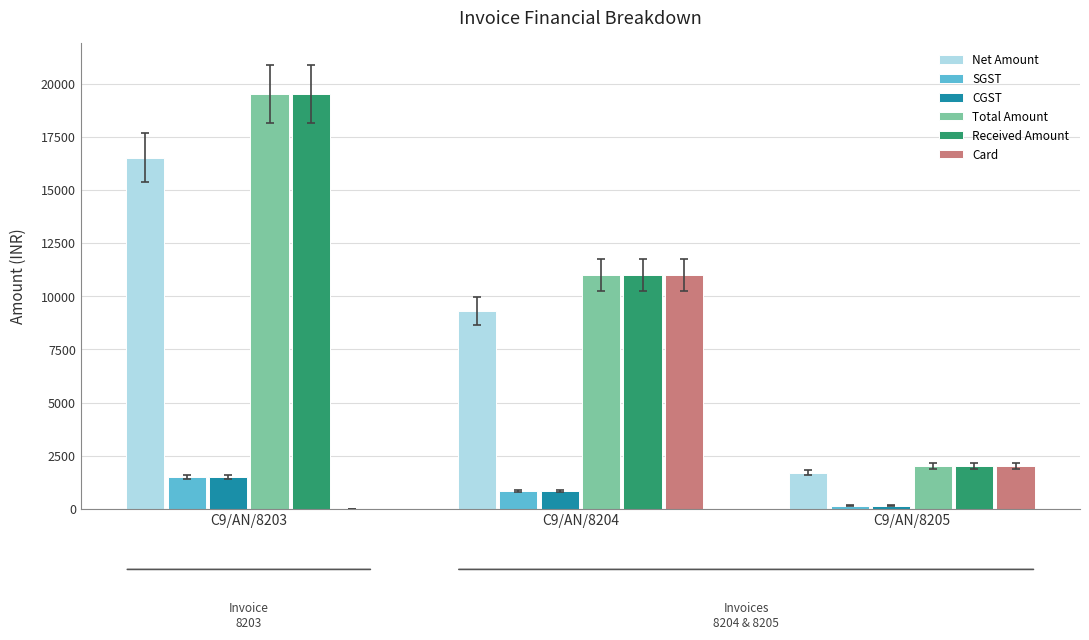

What is the sum of all Net Amount values?

27542.4